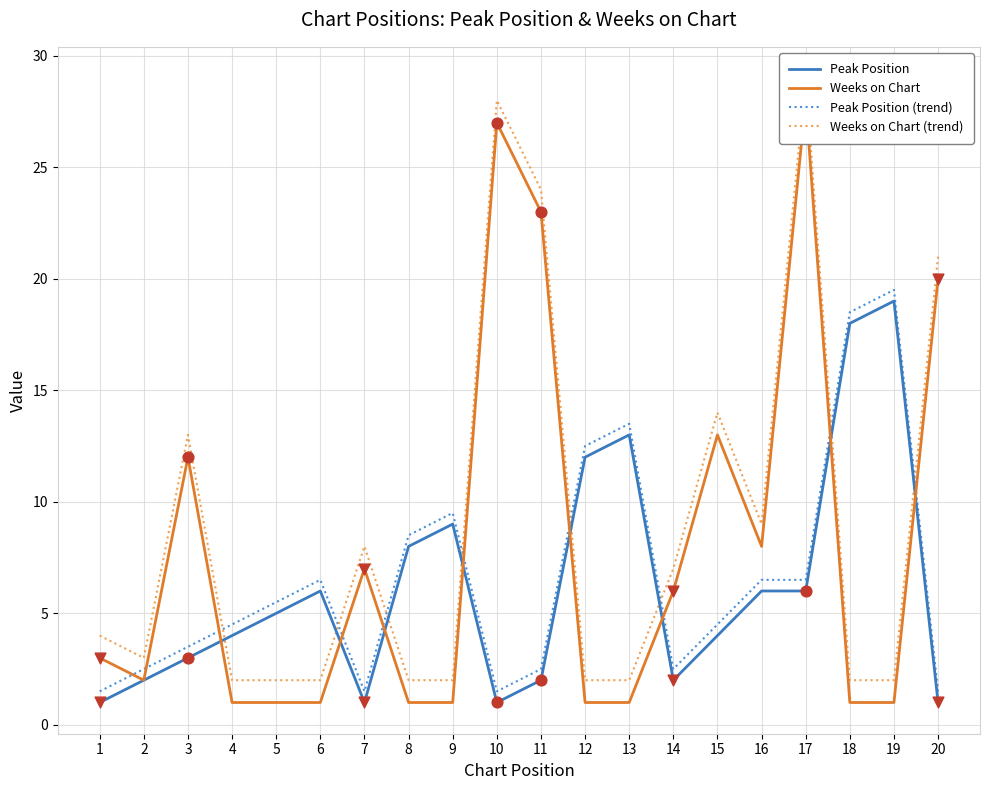

Which series contains the highest Y value?

Weeks on Chart (trend)